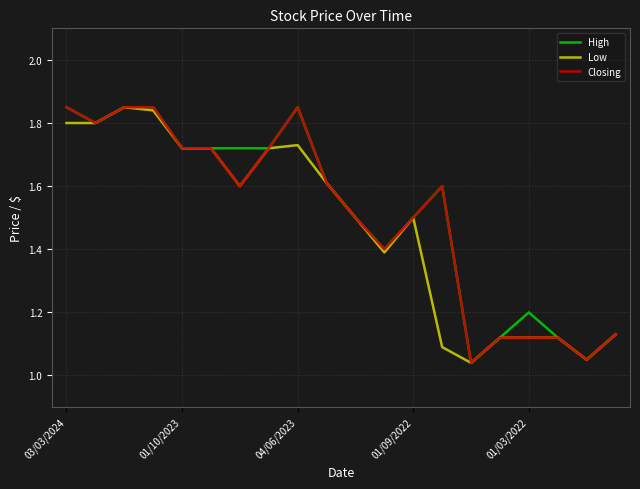

Which series has the largest total across all categories?

High